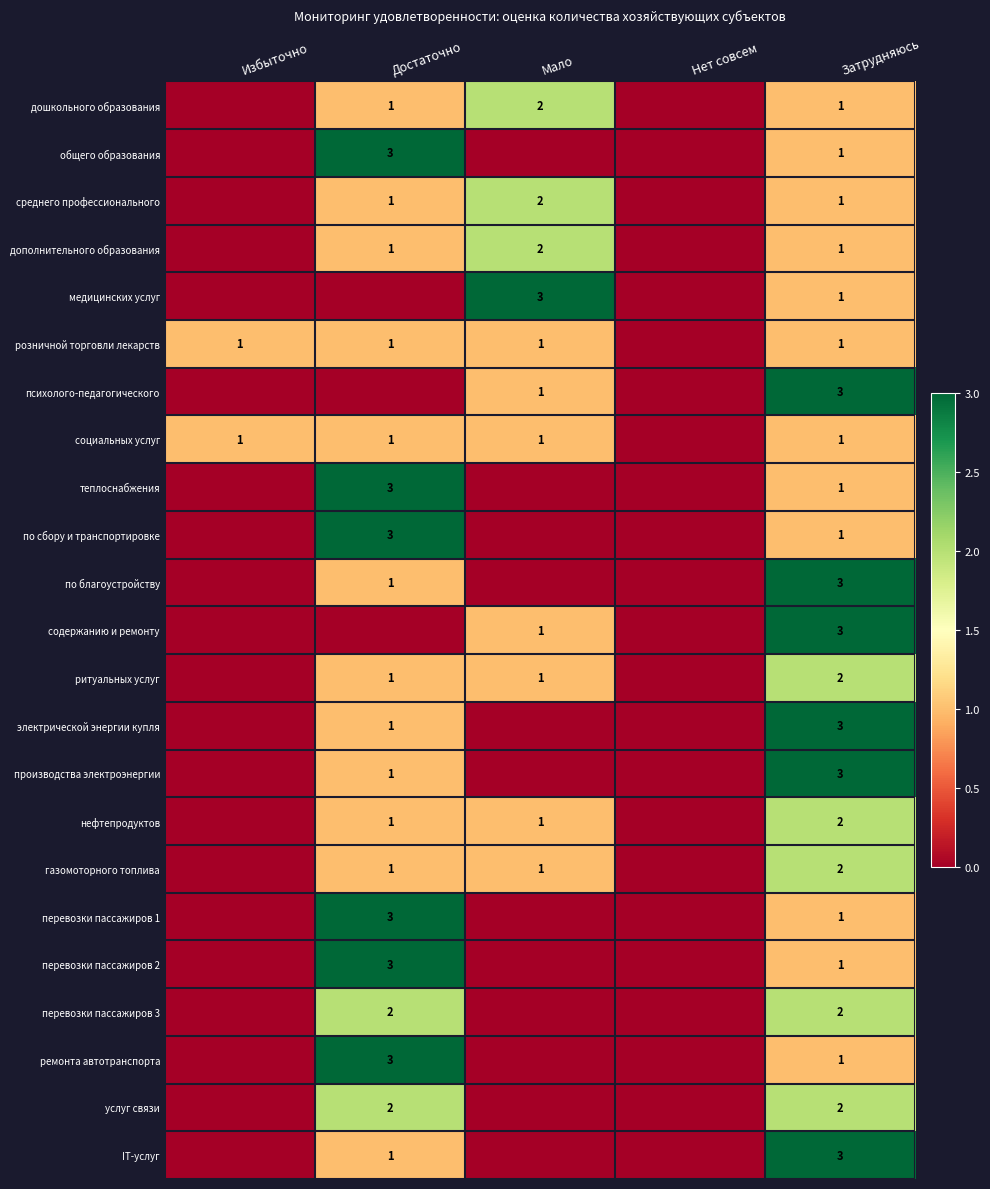

The value of производства электроэнергии at Затрудняюсь is 5. True or false?

False